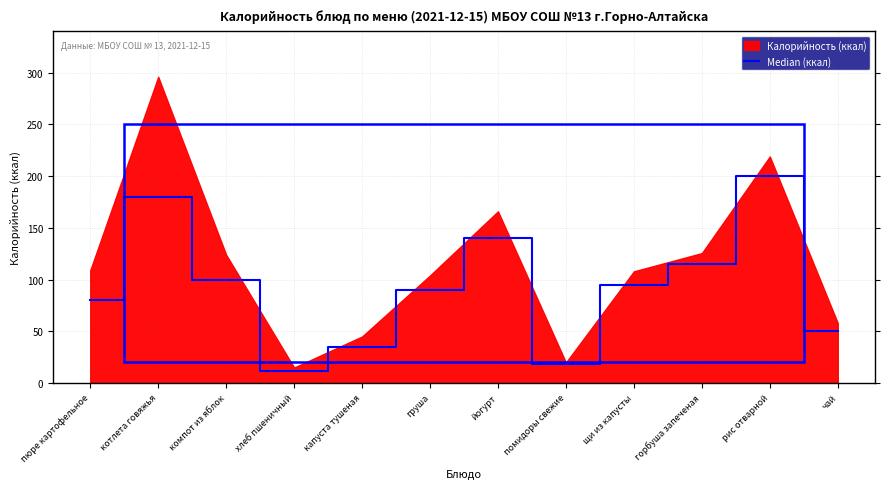

Which category has the lowest value across all series?

хлеб пшеничный